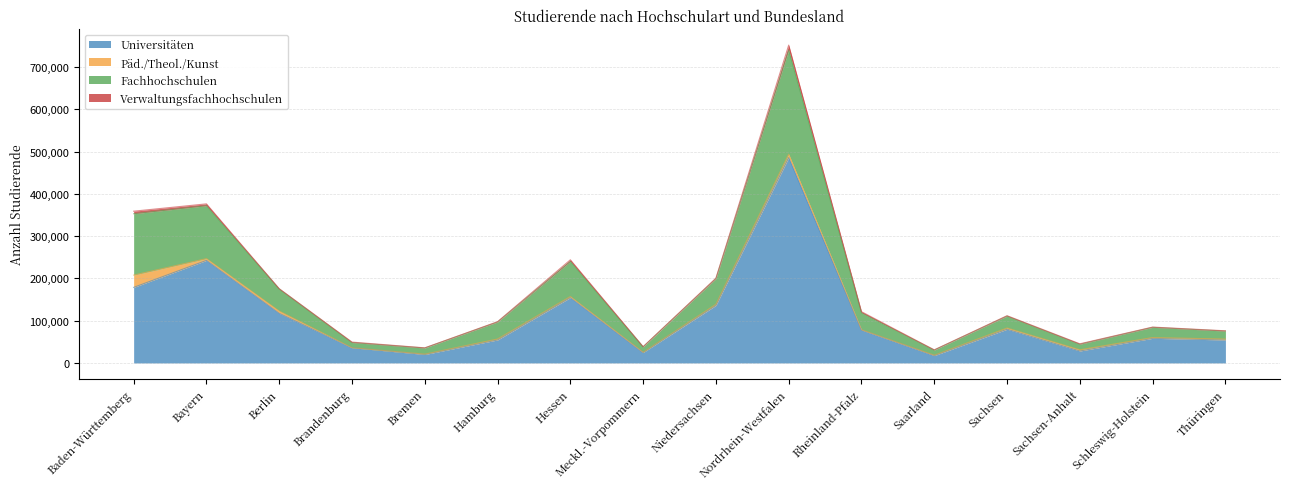

Where is Universitäten nearest to the value 251650?

Bayern